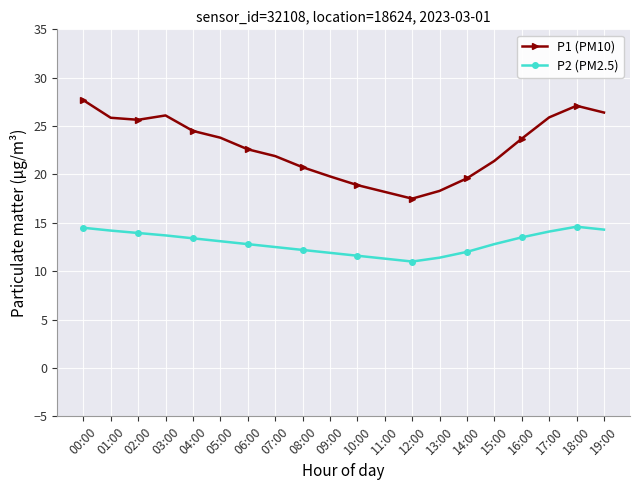

Read the P1 (PM10) value at 15:00.

21.4